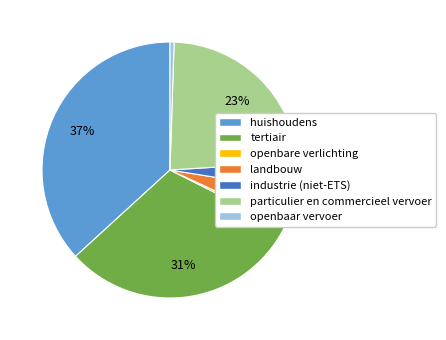

What percentage is the openbaar vervoer slice, to the nearest percent?

1%